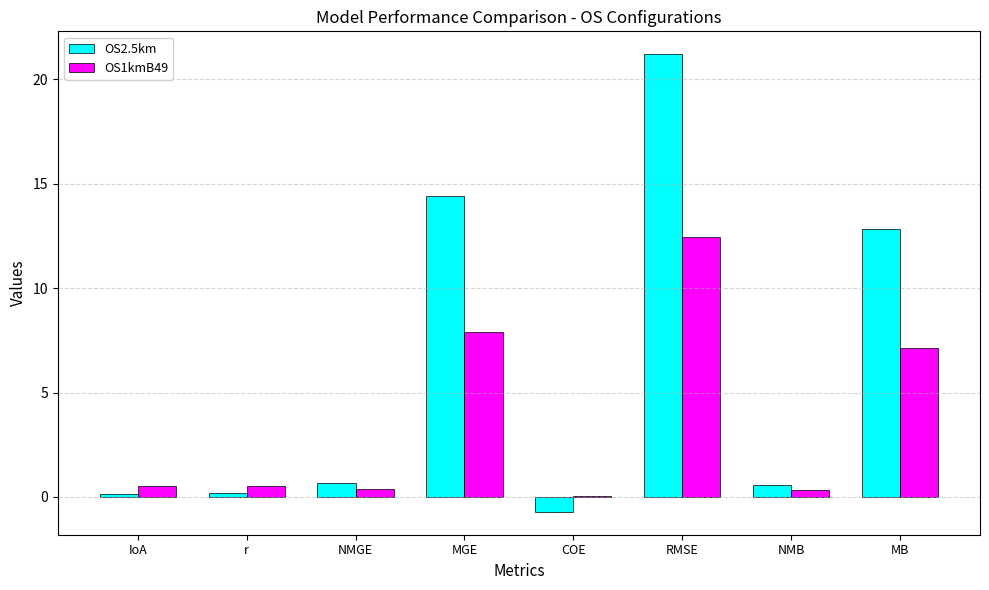

At which category is the sum across all series the highest?

RMSE